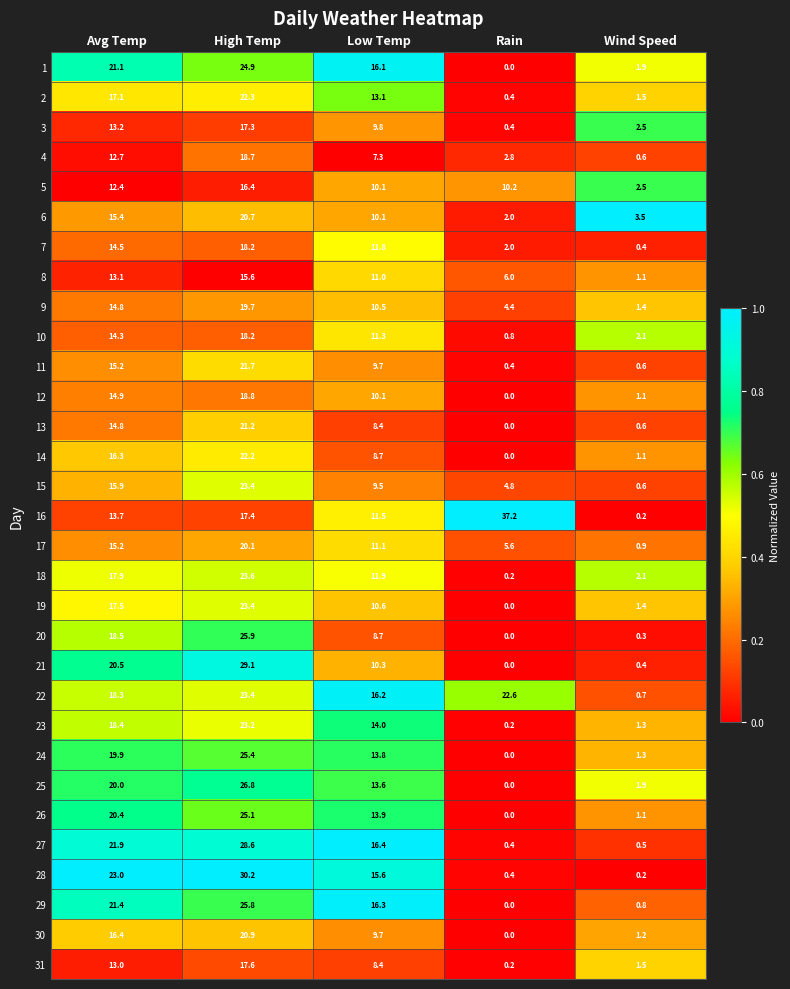

Which series has the largest total across all categories?

22